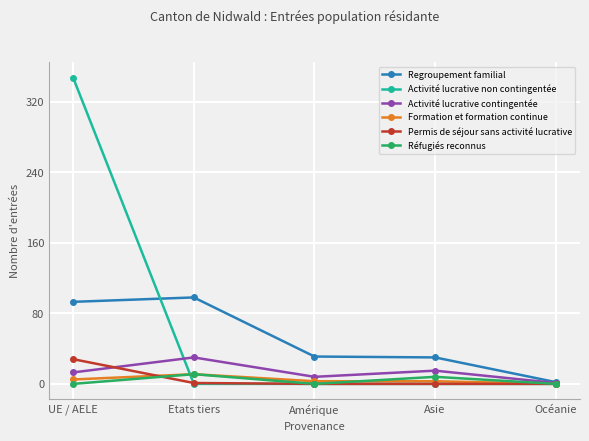

What is the difference between the maximum and minimum values in the Activité lucrative contingentée series?

29